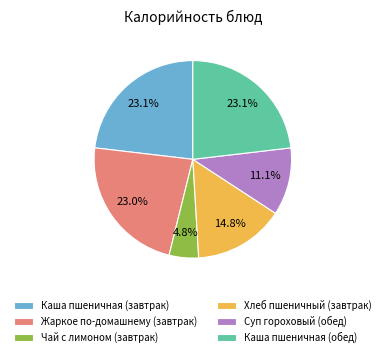

How many segments does this pie chart have?

6